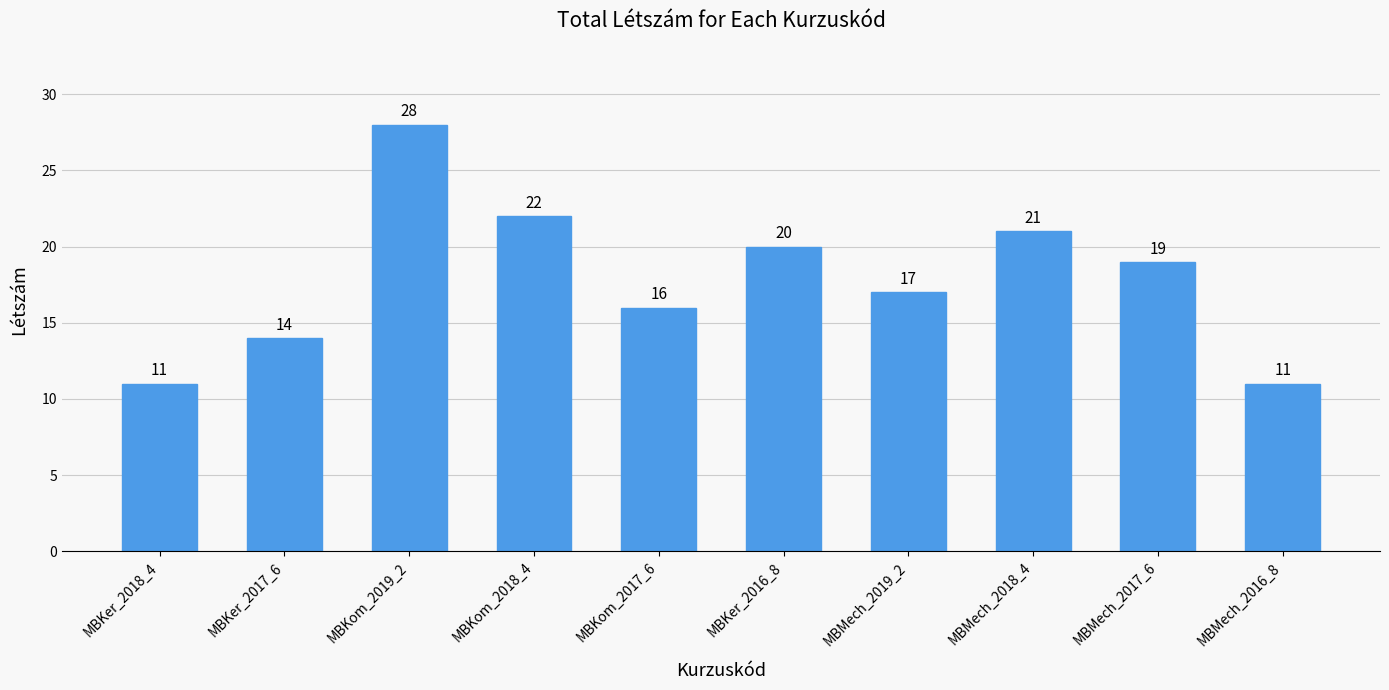

Is it true that the value at MBKom_2018_4 is 29?

False